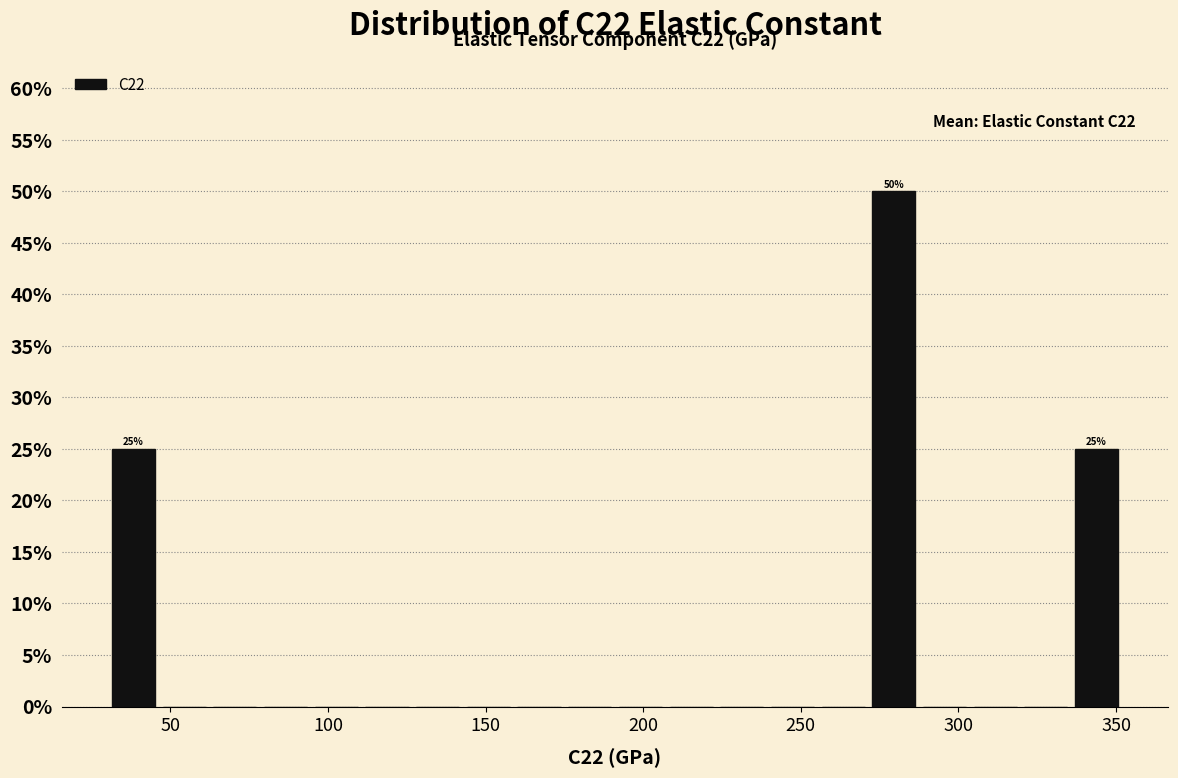

Read against the x-axis, roughly where is the centre of the tallest bar?

280